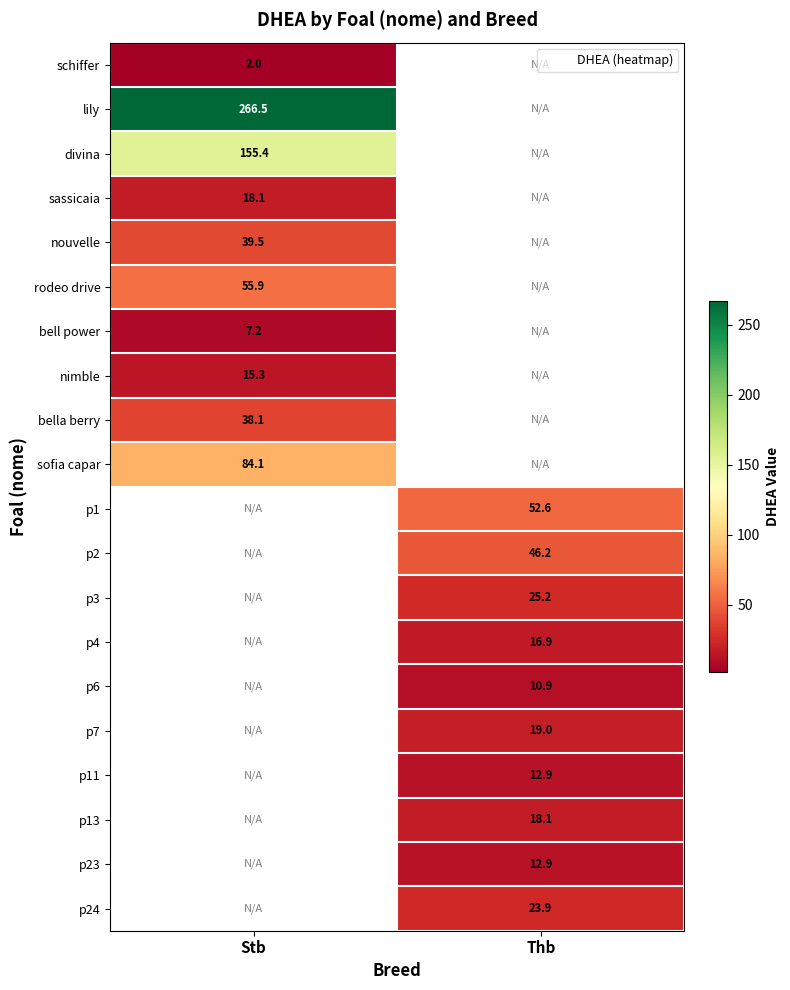

Is it true that lily equals 460.3 at Stb?

False